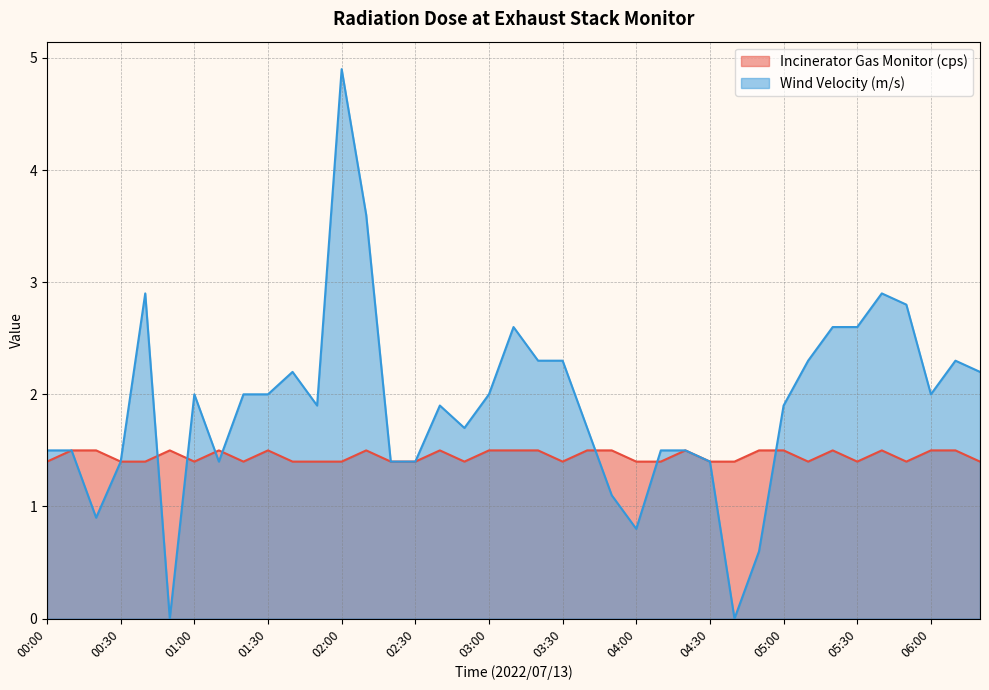

Rank the series by their average value, from highest to lowest.

Wind Velocity (m/s), Incinerator Gas Monitor (cps)